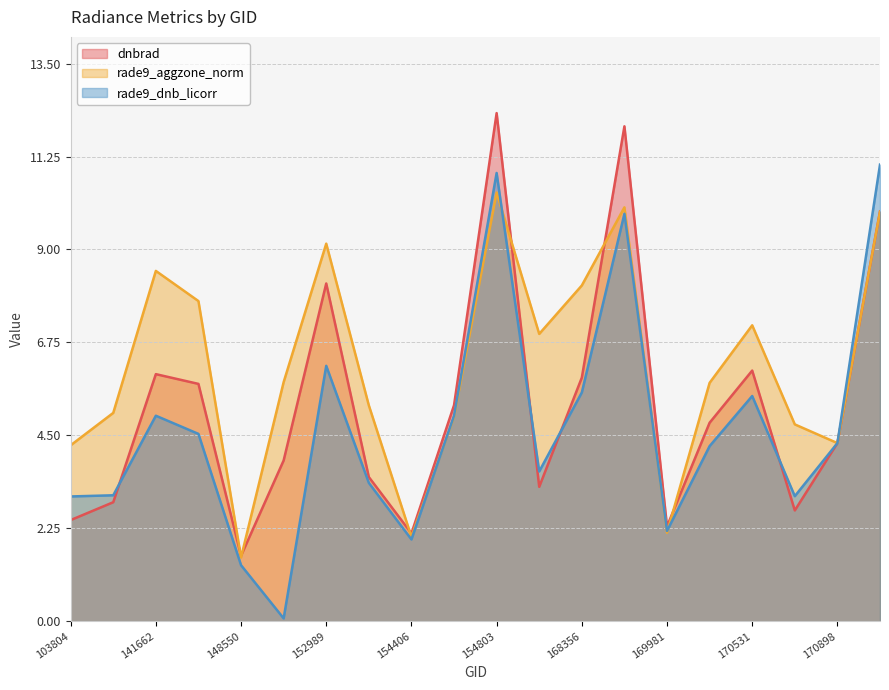

Which category has the highest value in the dnbrad series?

154803